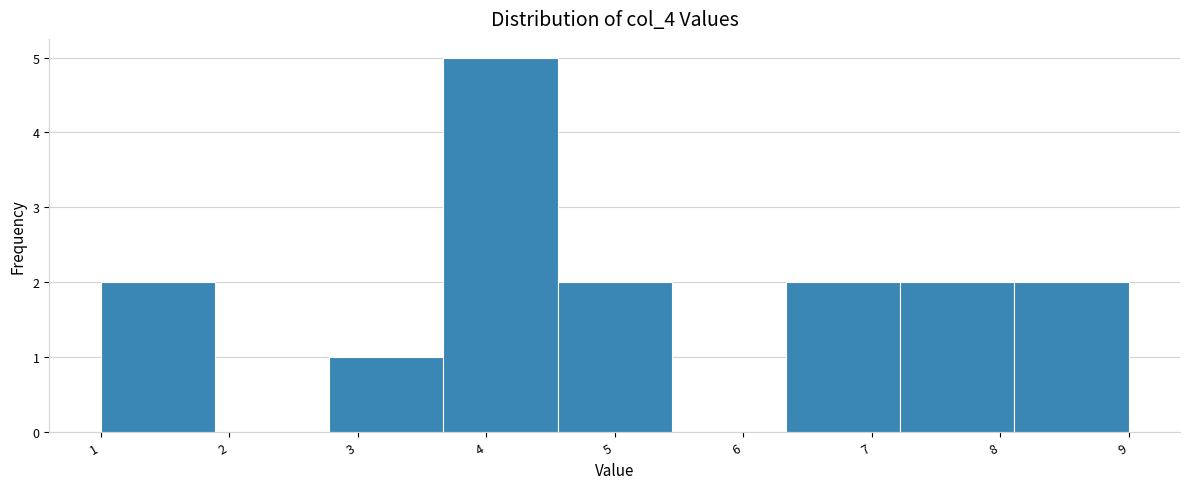

Which range on the x-axis has the tallest bar?

3.7 to 4.6